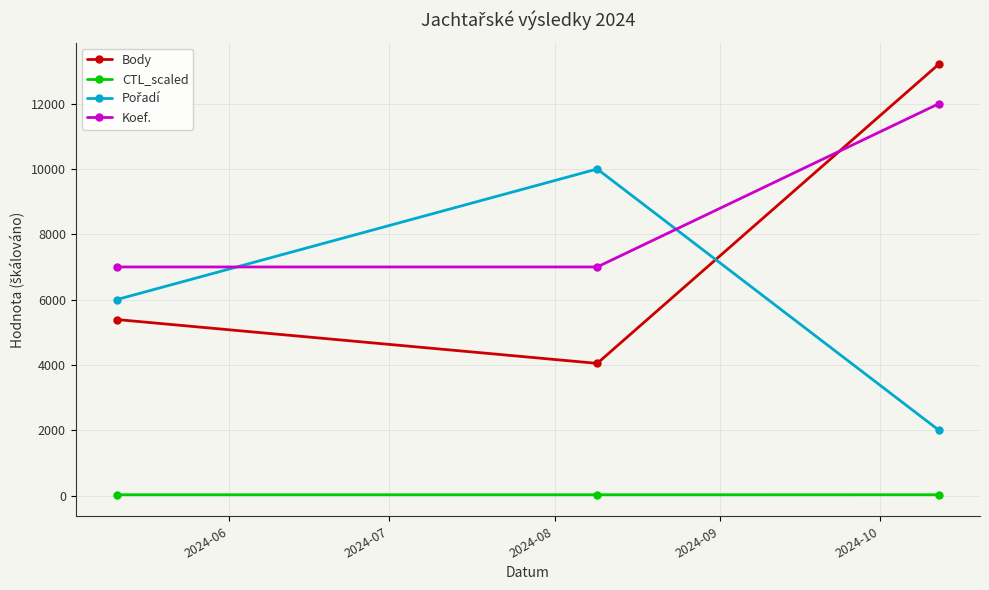

What is the value of the Koef. point at the 1st from the left?

7000.0